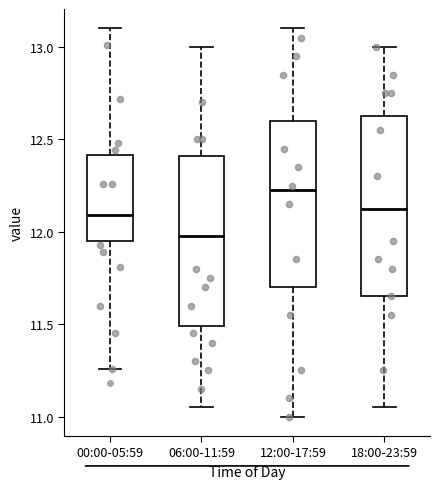

Which box is the tallest, from its lower edge to its upper edge?

18:00-23:59